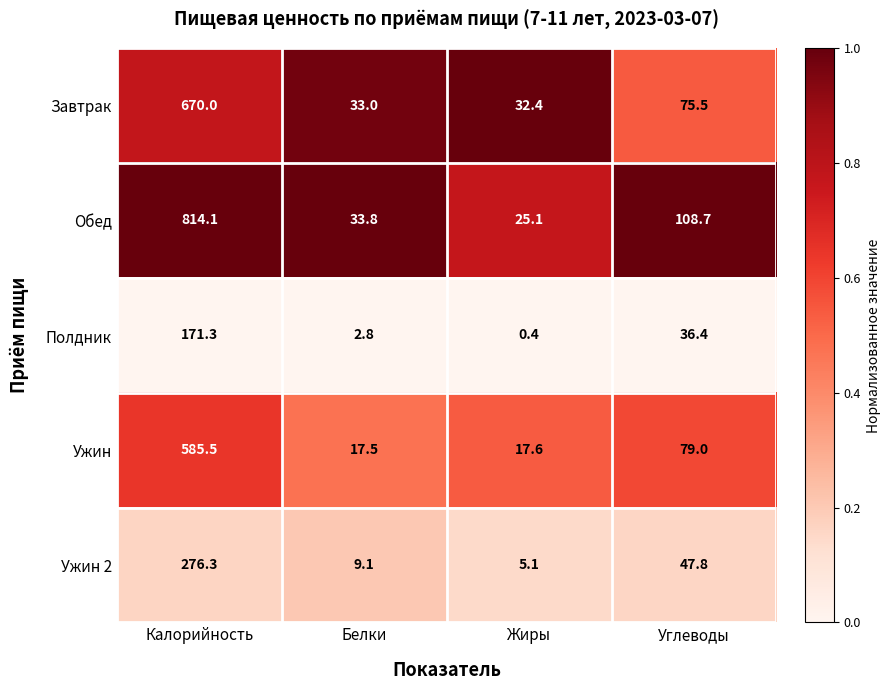

Which series has the largest total across all categories?

Обед